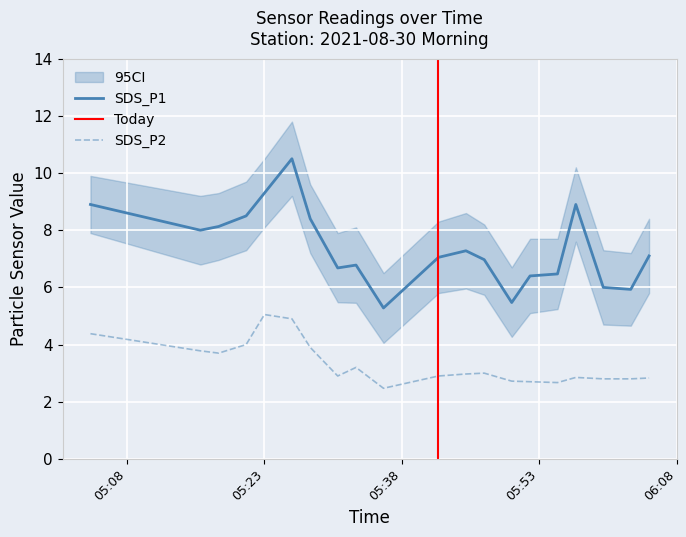

True or false: SDS_P1 and SDS_P2 cross at least once.

False